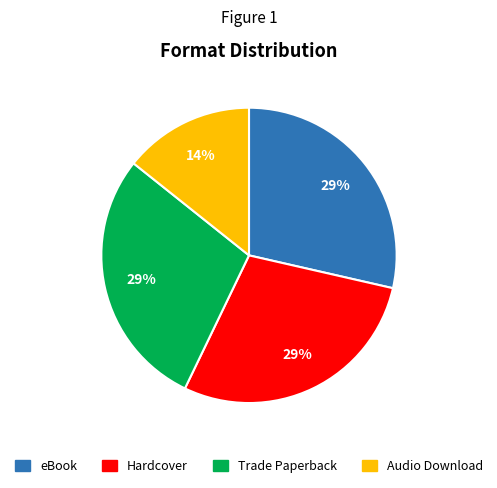

Is there a majority slice in this chart?

No